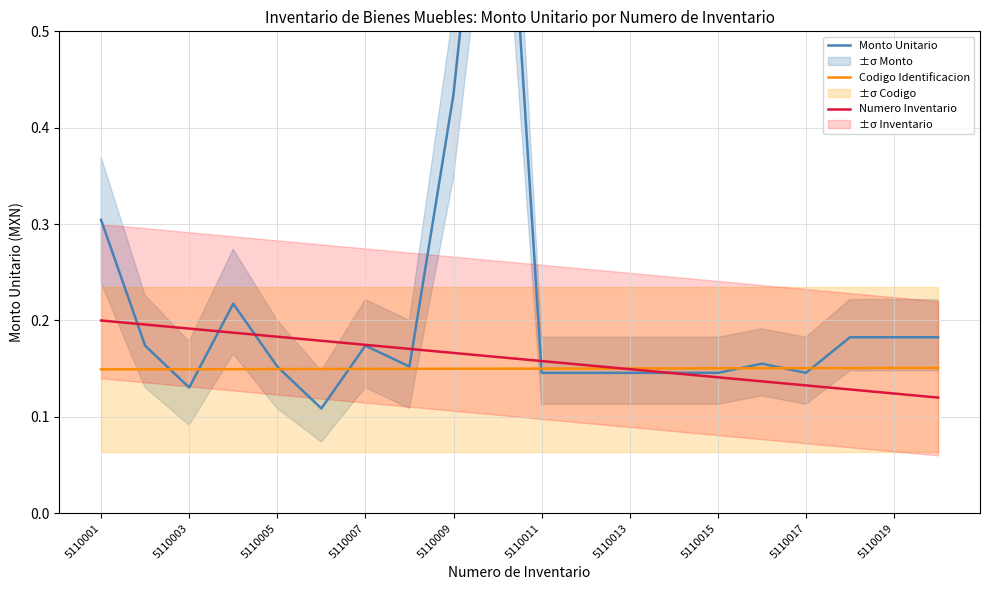

Rank the series by their average value, from lowest to highest.

Codigo Identificacion, Numero Inventario, Monto Unitario